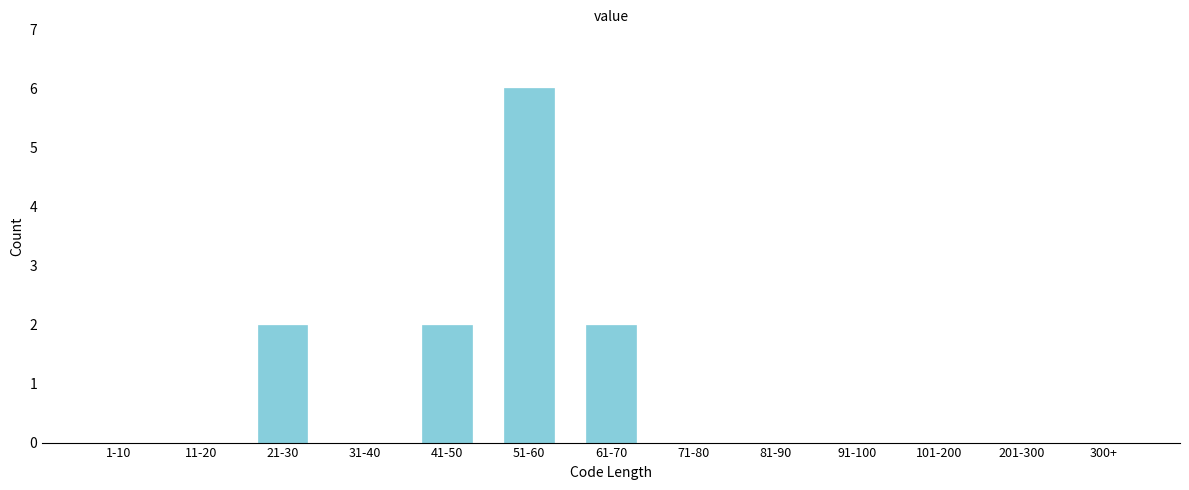

Reading left to right, transcribe all the data shown in this chart.

1-10=0	11-20=0	21-30=2	31-40=0	41-50=2	51-60=6	61-70=2	71-80=0	81-90=0	91-100=0	101-200=0	201-300=0	300+=0